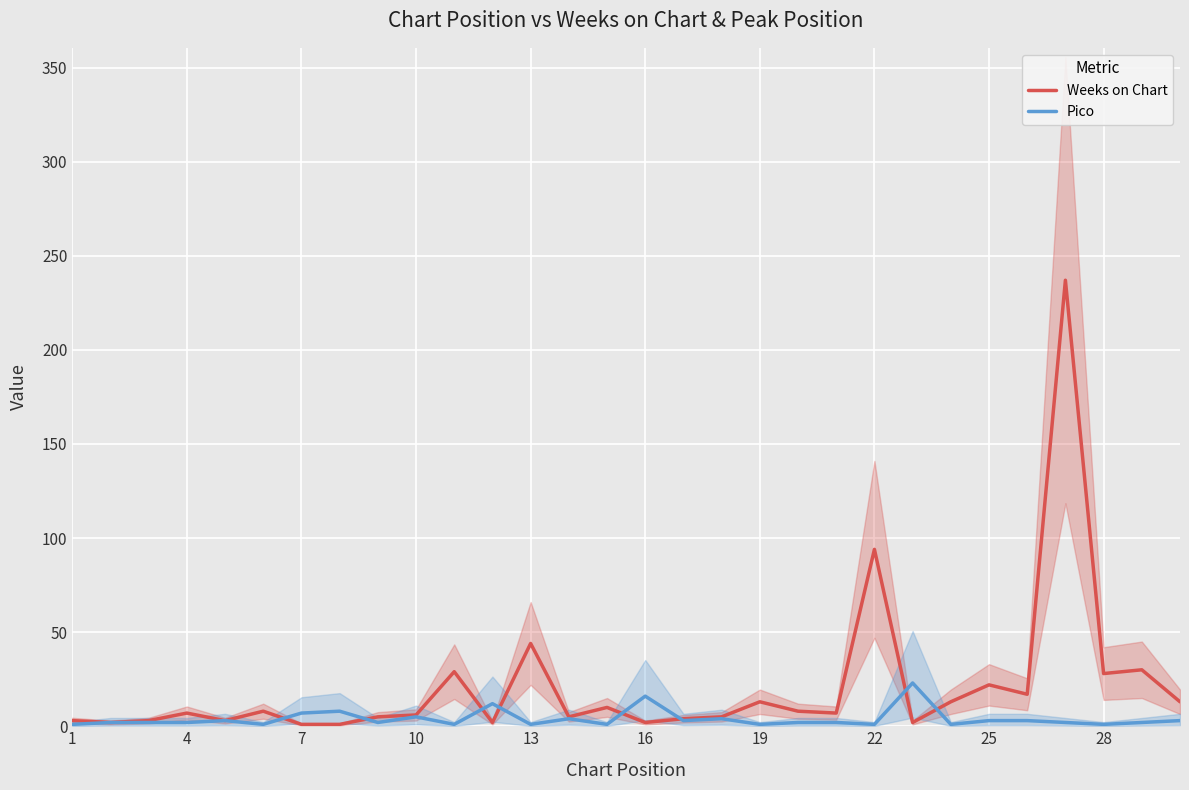

What is the difference between the Weeks on Chart values at 25 and 16?

20